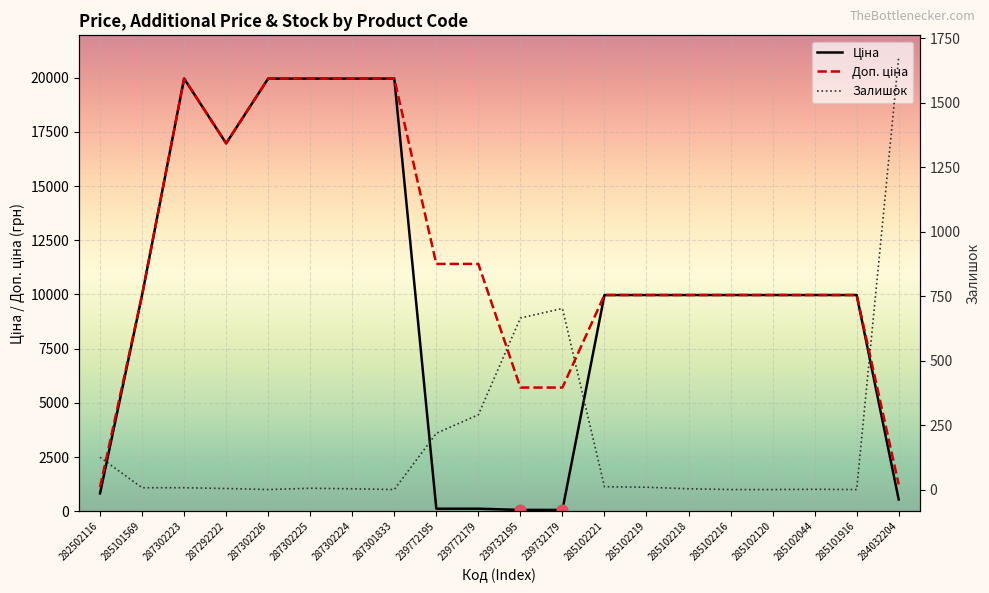

Is the value of Залишок at 239772179 greater than the value of Доп. ціна at 239772179?

No